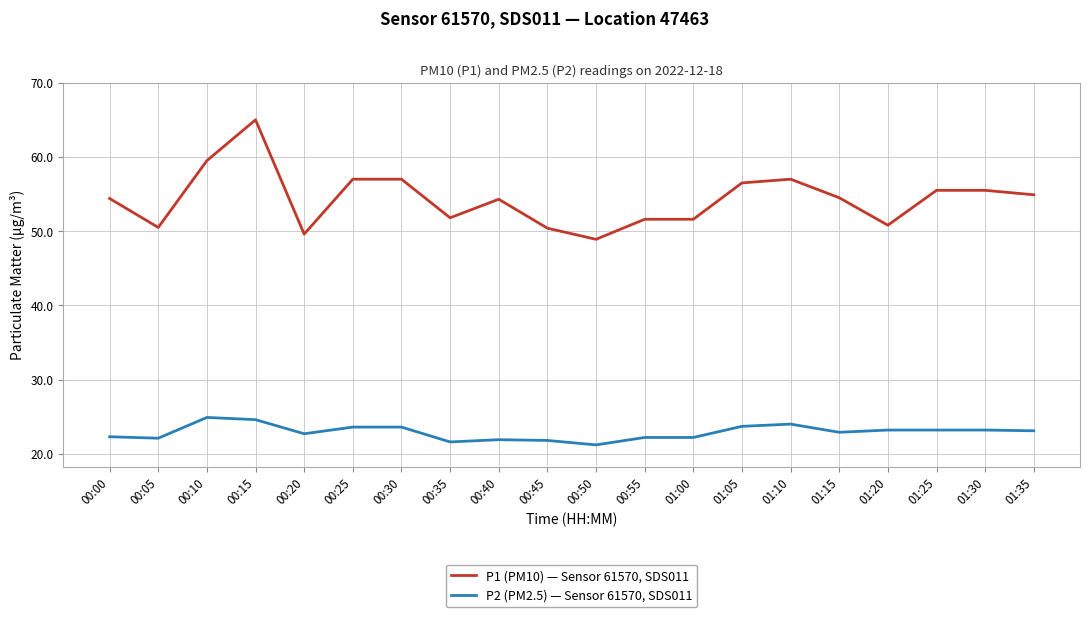

What is the lowest value of the P2 (PM2.5) — Sensor 61570, SDS011 series?

21.2